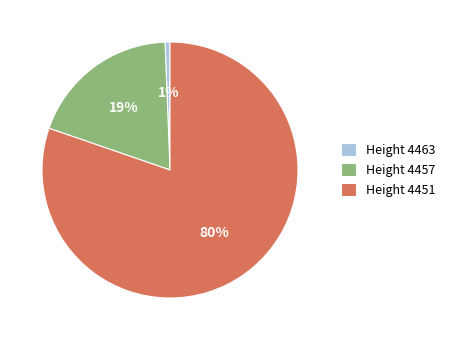

Is there any slice that represents more than half of the pie?

Yes